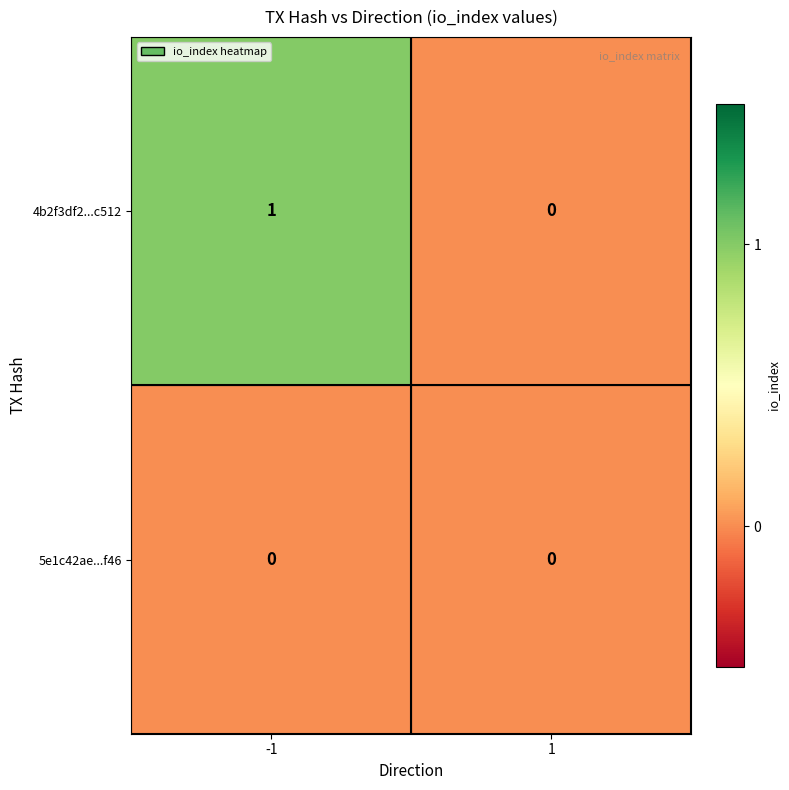

Reading left to right, what are all the values shown in this chart?

4b2f3df2...c512: -1=1	1=0
5e1c42ae...f46: -1=0	1=0